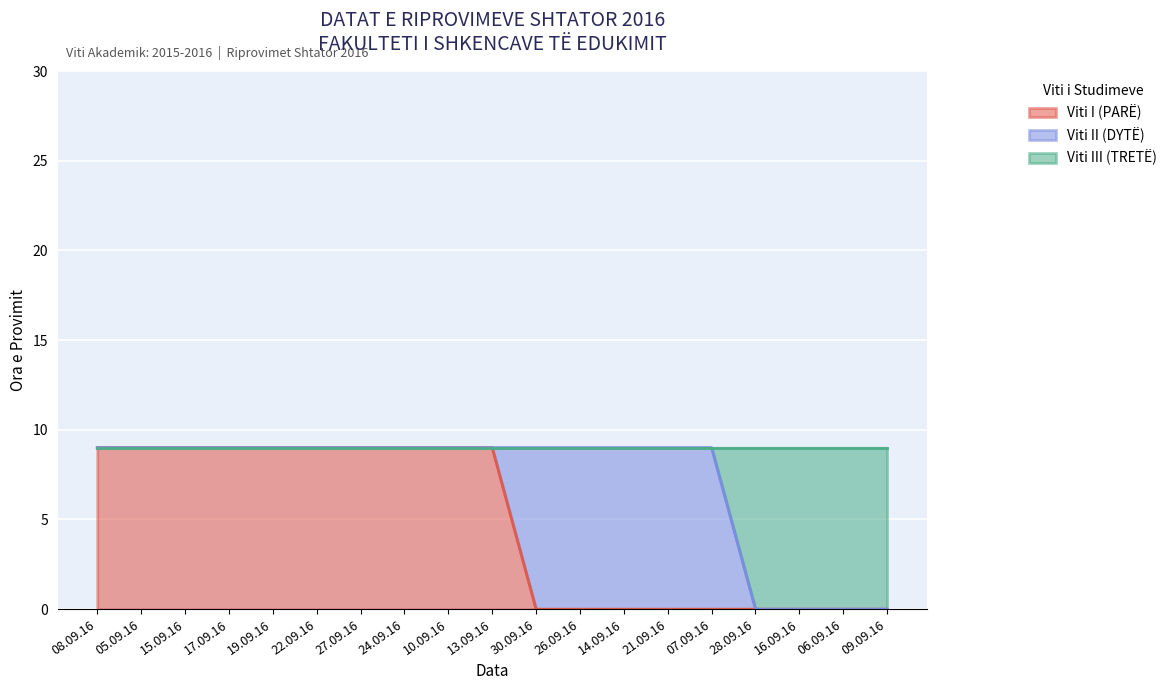

What is the total value across all series at 17.09.16?

9